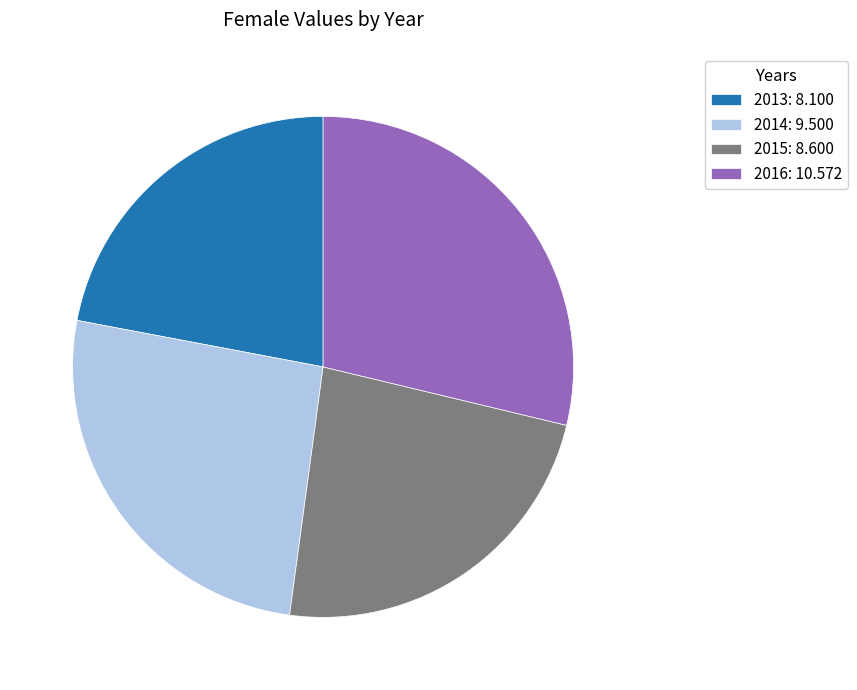

What is the ratio of the value at 2015 to the value at 2016?

0.8